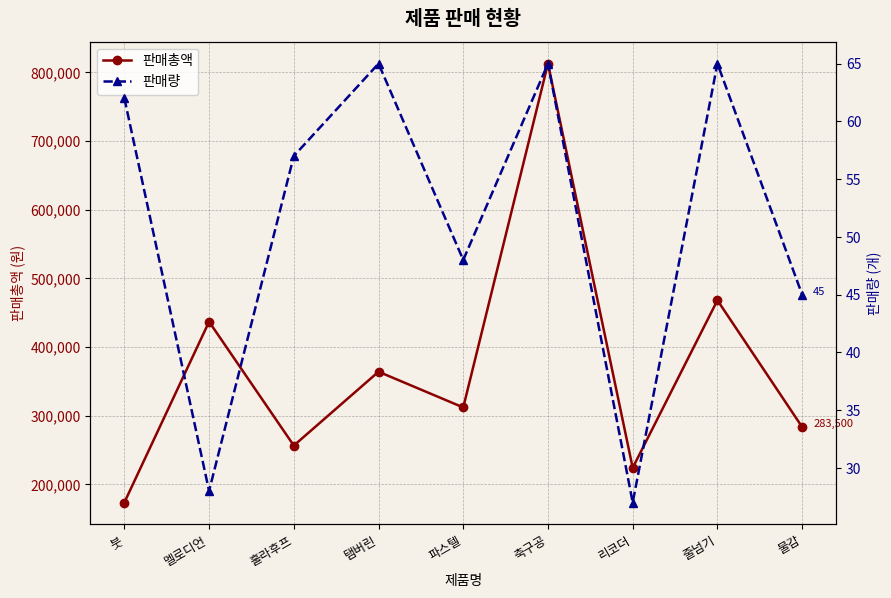

True or false: 판매량 has more than 1 points higher than both neighbors.

True